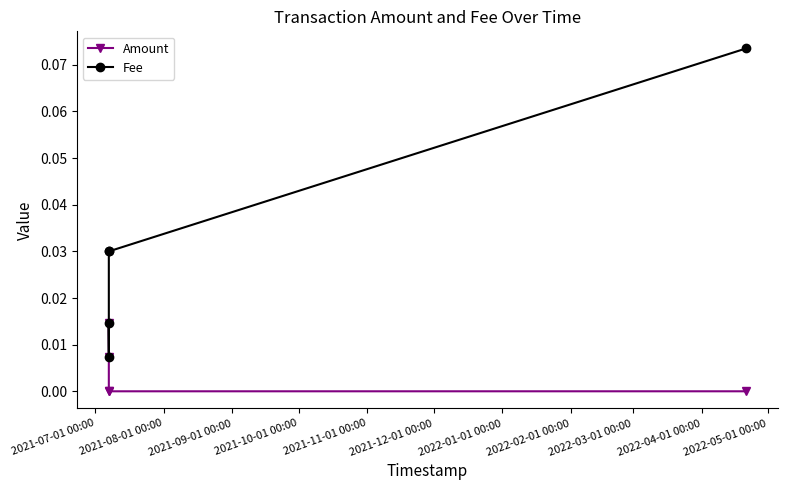

True or false: Amount has a value of -0.0 at 2021-10-01 00:00.

False